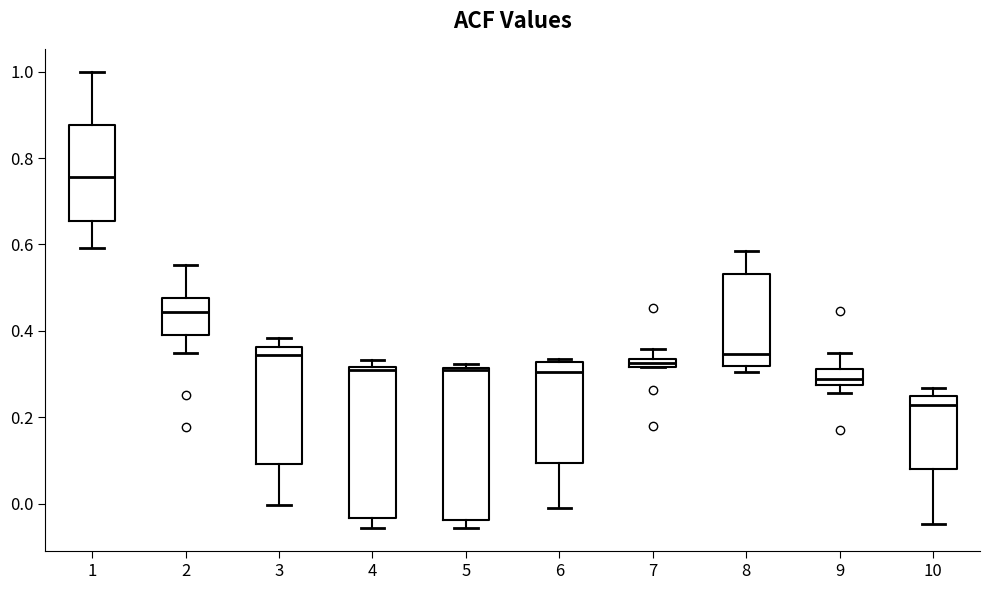

Where does the upper whisker of the box at x = 7 end on the y-axis? The values are not printed on the chart, so give them approximately, as read against the axis.

0.36